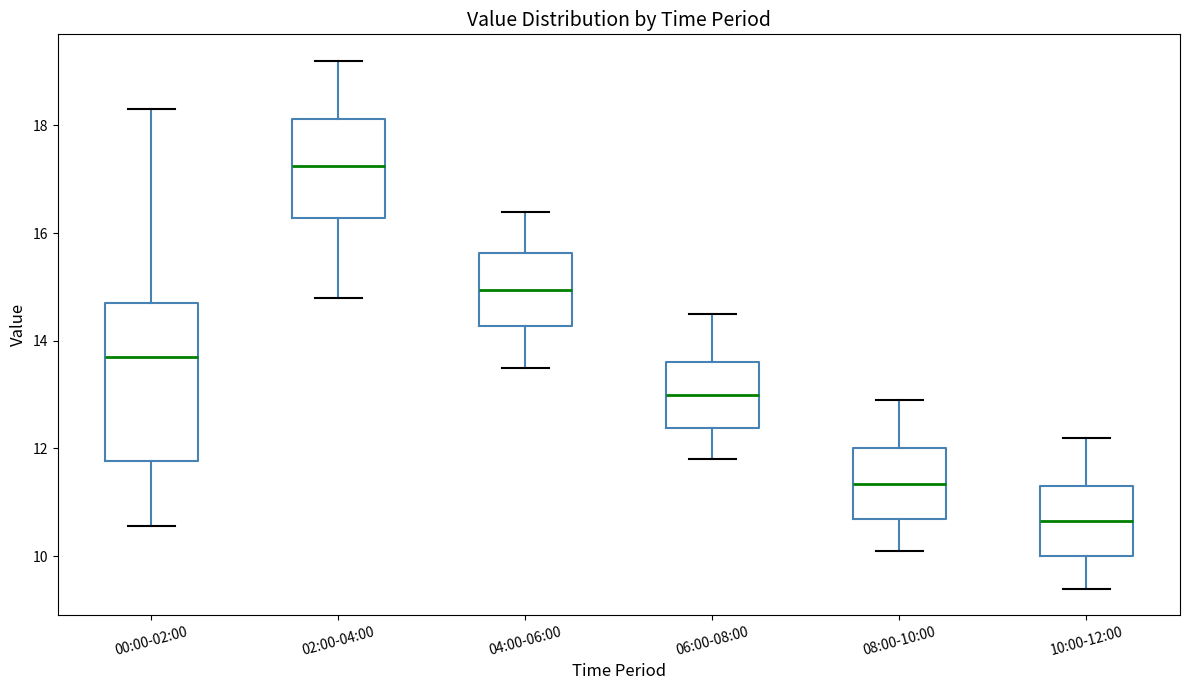

Which box has the highest median line?

02:00-04:00